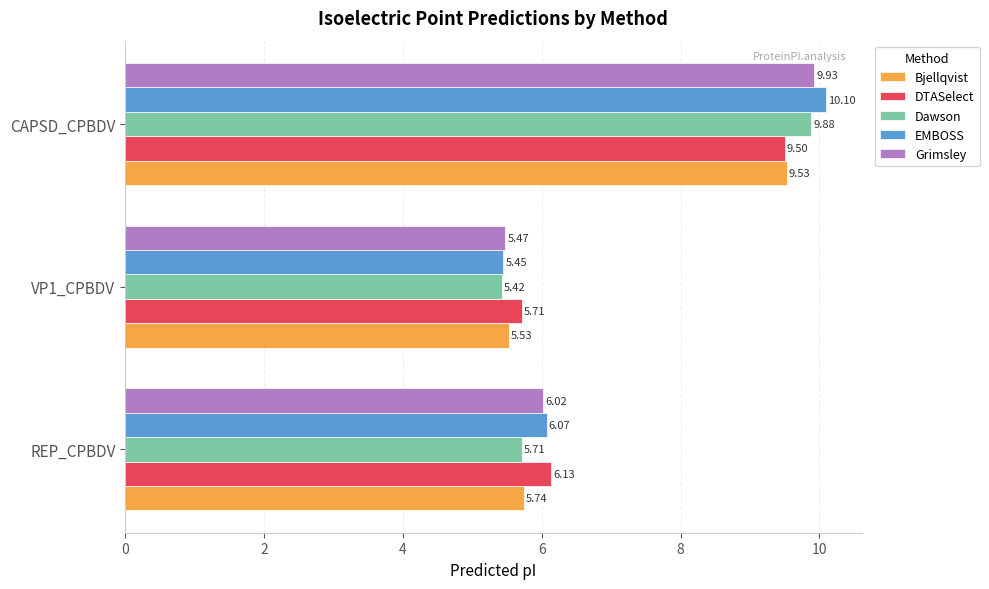

Which series has the widest spread of values?

EMBOSS